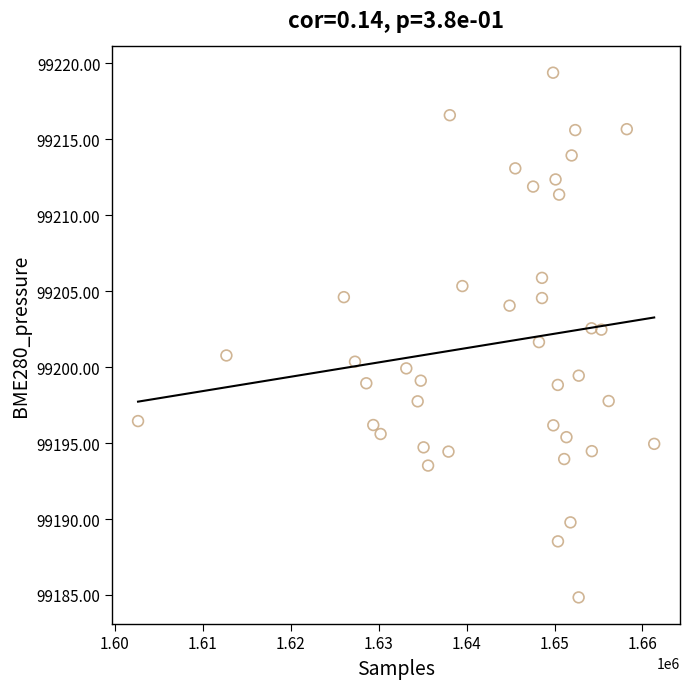

What is the range of X values (max minus min)?

58715.0